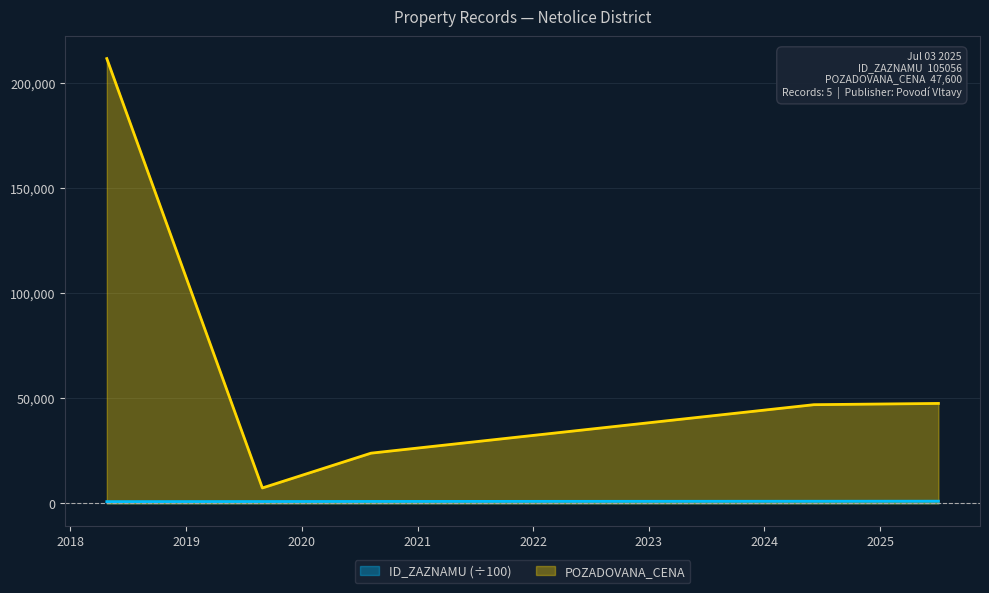

Which series has the largest total across all categories?

POZADOVANA_CENA